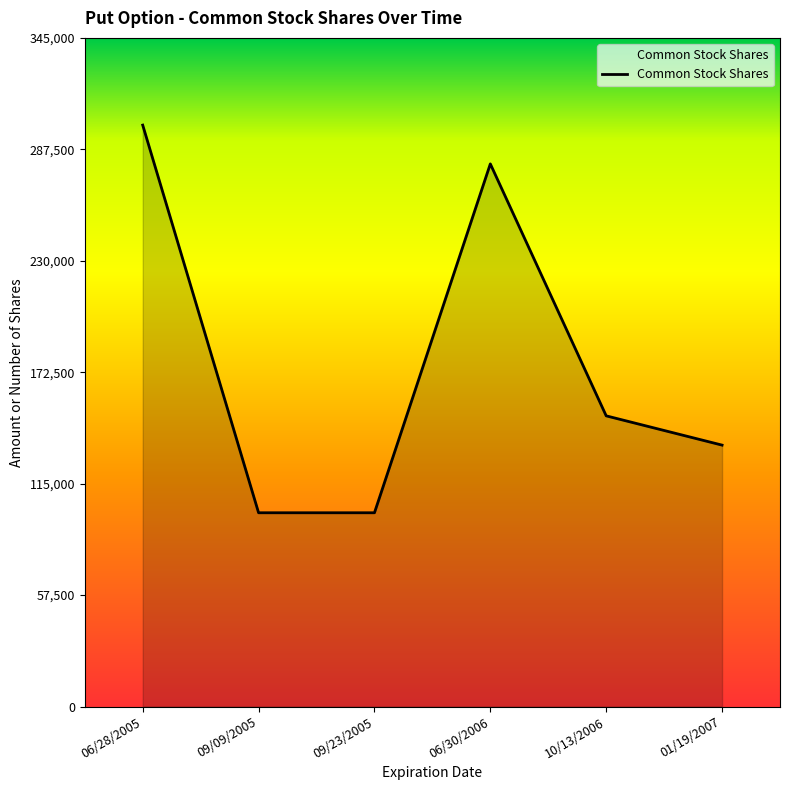

Where is the data nearest to the value 200000?

10/13/2006